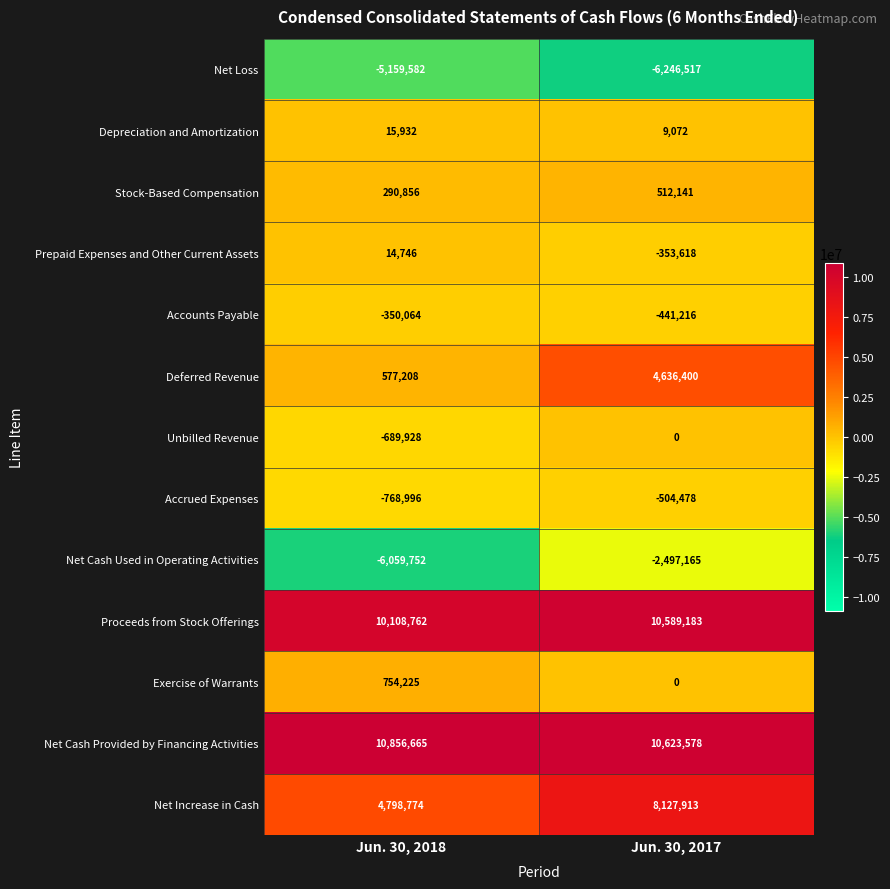

Rank the series by their maximum value, from lowest to highest.

Net Loss, Net Cash Used in Operating Activities, Accrued Expenses, Accounts Payable, Unbilled Revenue, Prepaid Expenses and Other Current Assets, Depreciation and Amortization, Stock-Based Compensation, Exercise of Warrants, Deferred Revenue, Net Increase in Cash, Proceeds from Stock Offerings, Net Cash Provided by Financing Activities